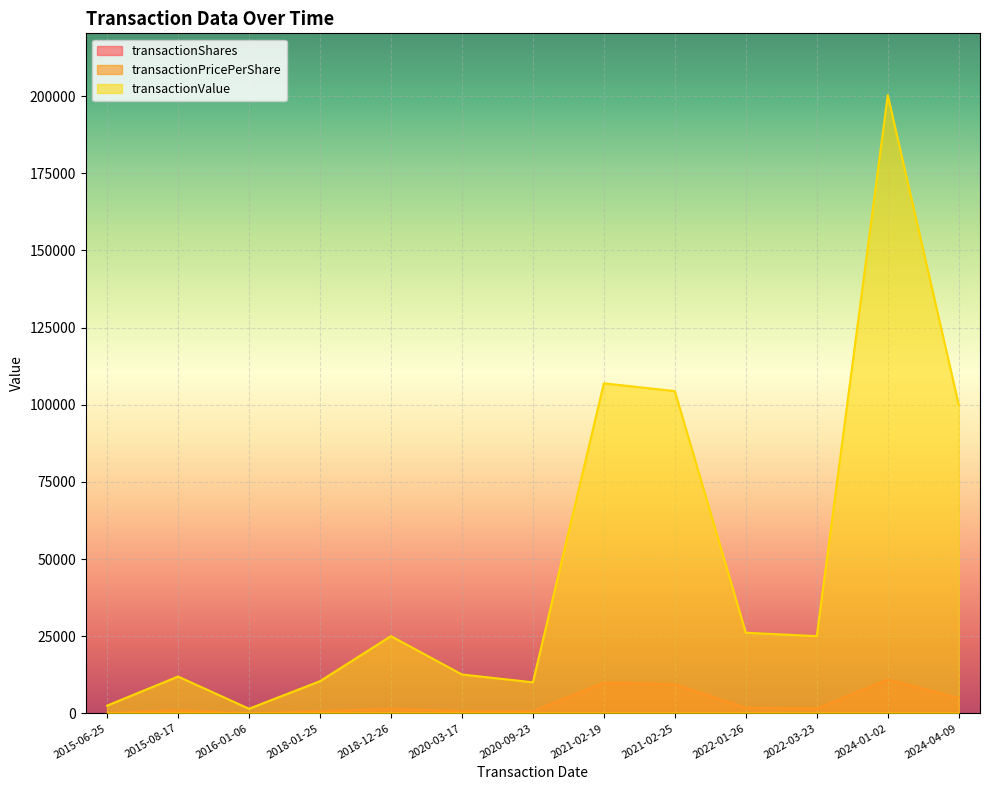

How many lines are shown in the chart?

3